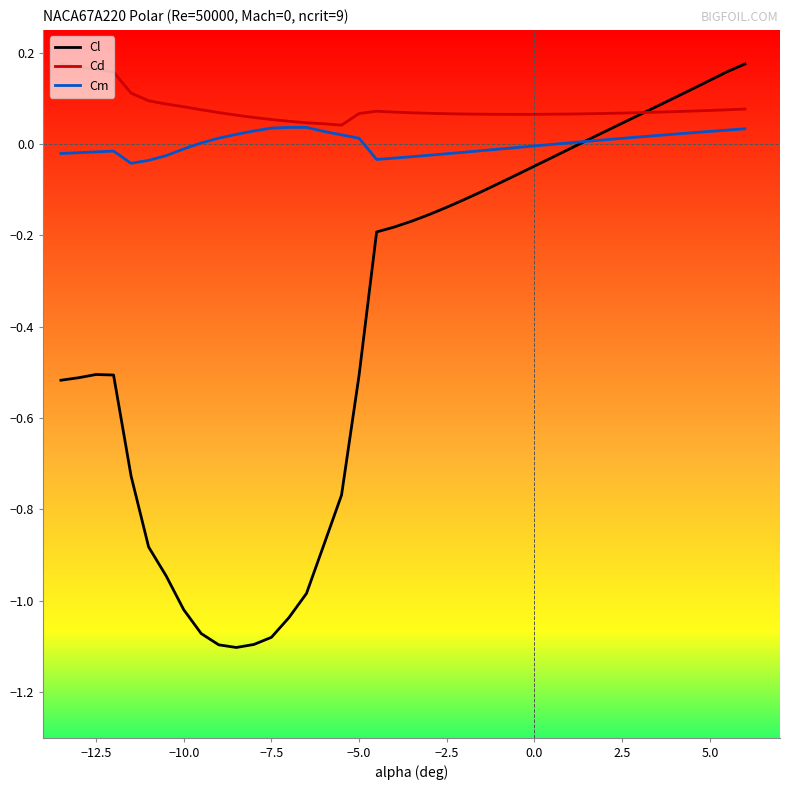

List the series in order of their overall mean, highest first.

Cd, Cm, Cl